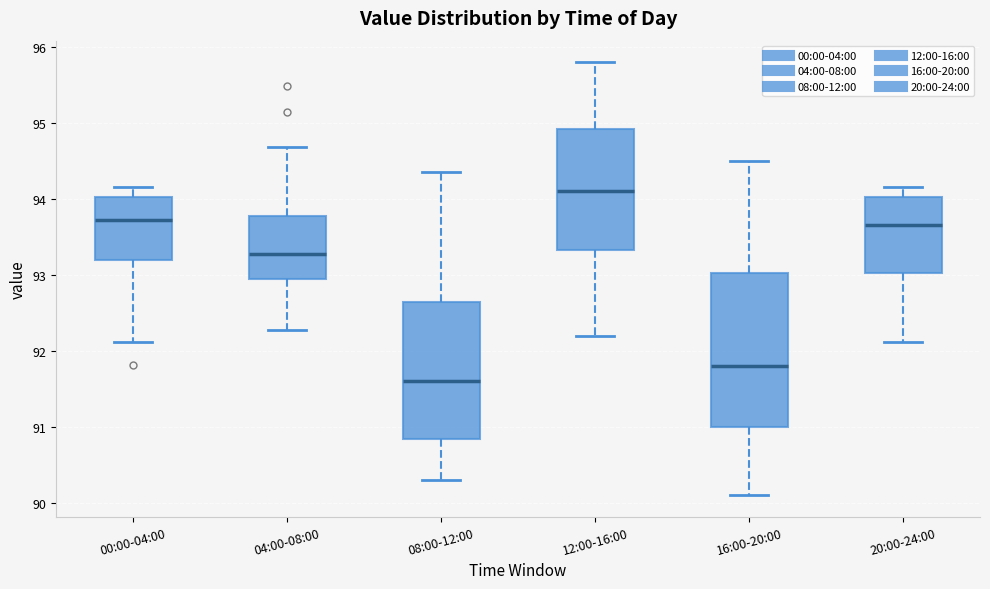

Which box's median line is the lowest?

08:00-12:00